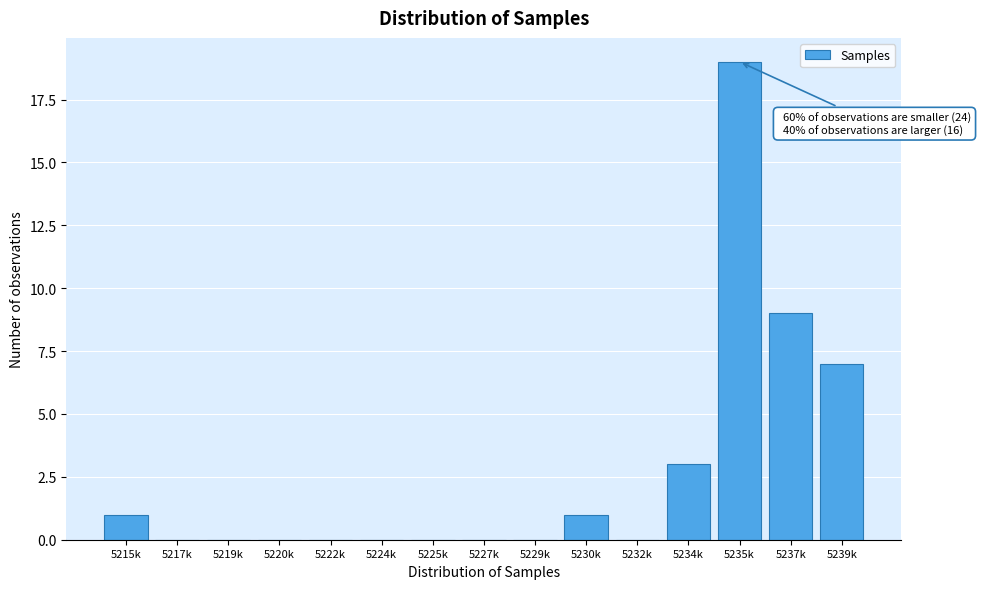

Reading left to right, list all the values displayed in this chart.

5215k=1	5217k=0	5219k=0	5220k=0	5222k=0	5224k=0	5225k=0	5227k=0	5229k=0	5230k=1	5232k=0	5234k=3	5235k=19	5237k=9	5239k=7